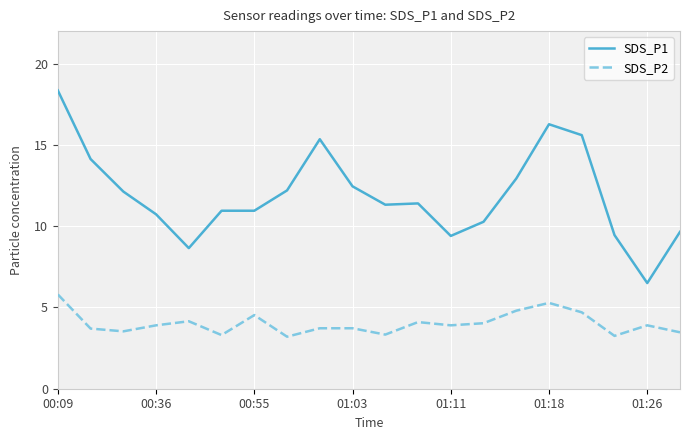

True or false: SDS_P1 and SDS_P2 intersect in this chart.

False